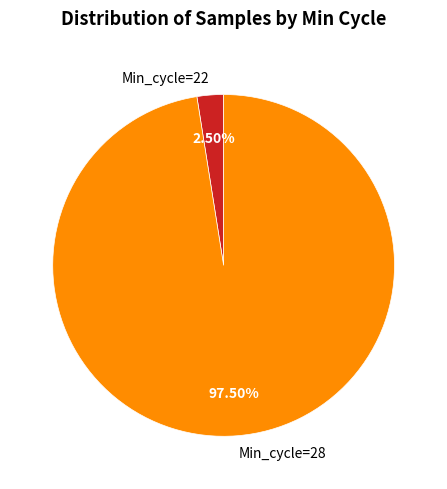

How many segments does this pie chart have?

2